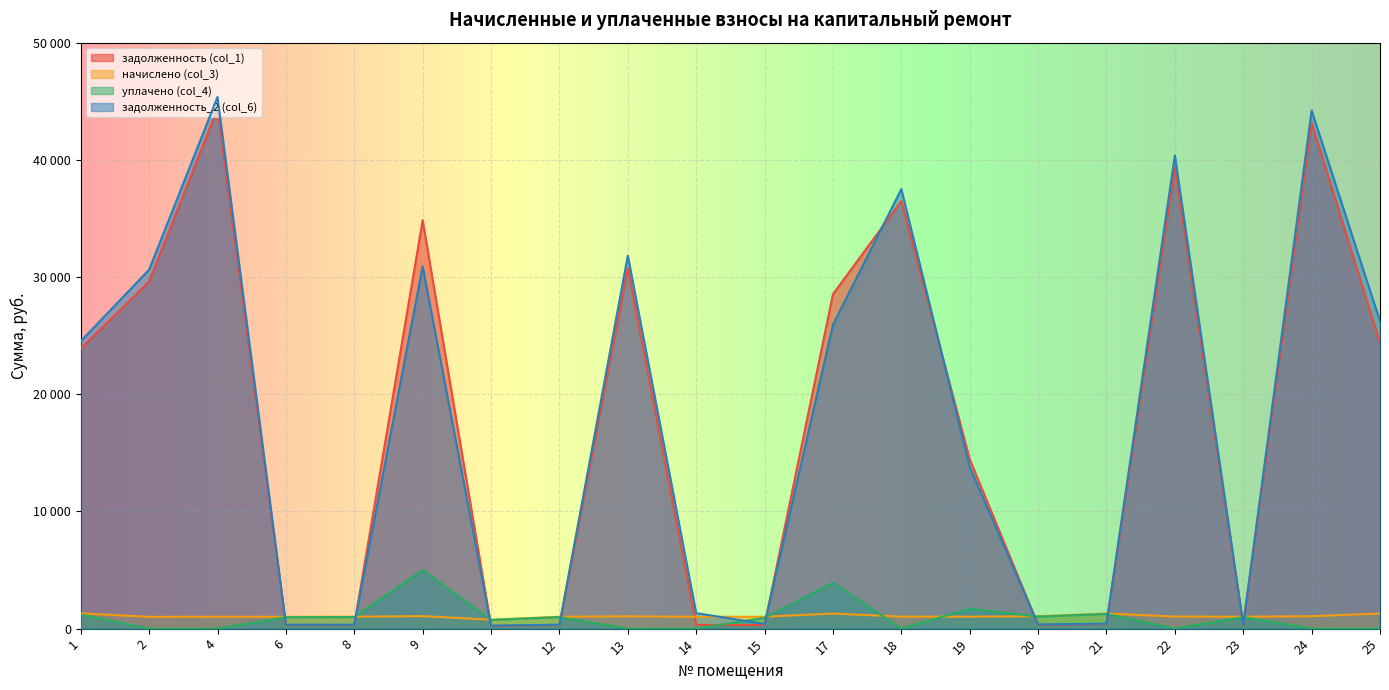

How many times do начислено (col_3) and уплачено (col_4) cross each other?

6